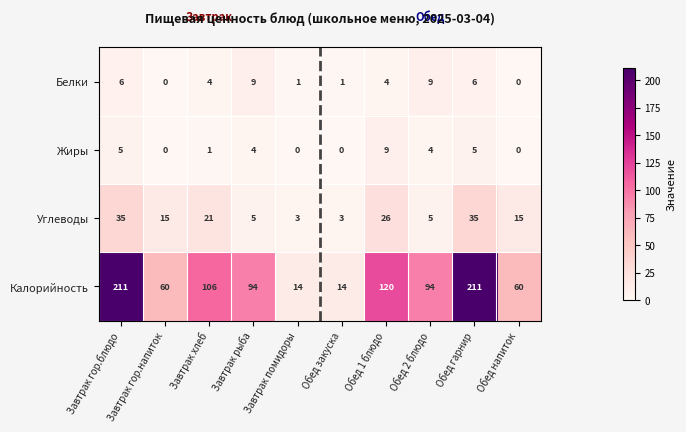

True or false: Жиры has a value of 5 at Обед гарнир.

True